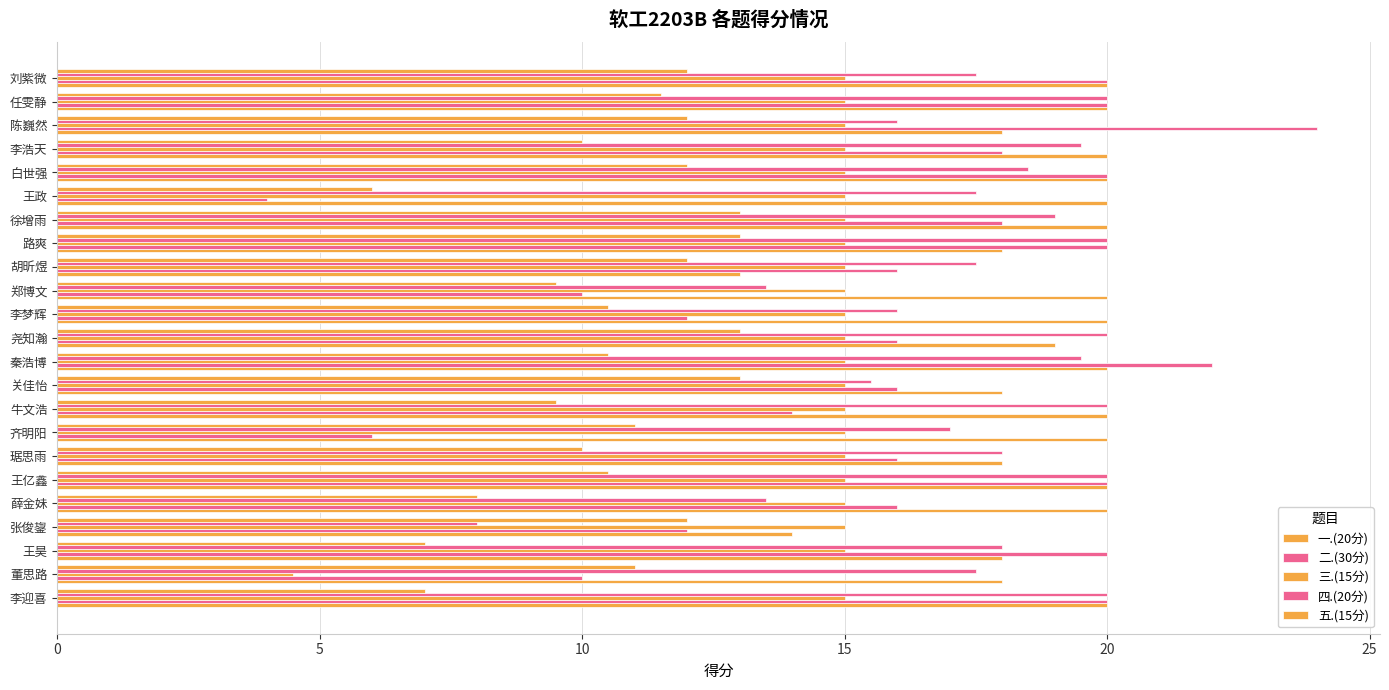

What is the maximum value shown in the chart?

24.0